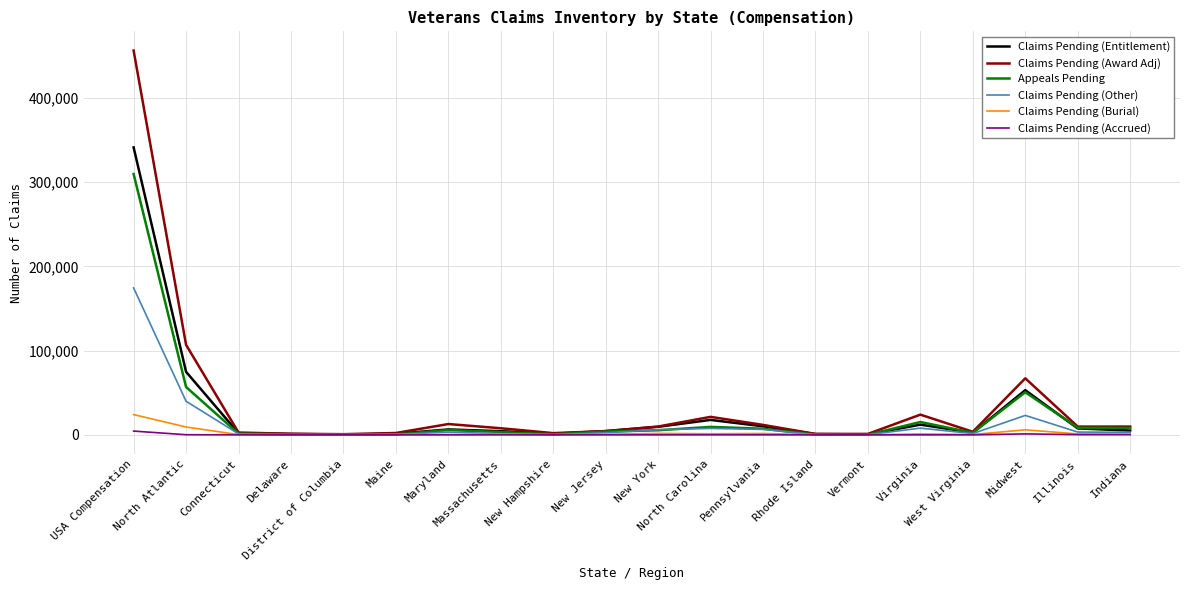

What is the highest value of the Claims Pending (Burial) series?

24035